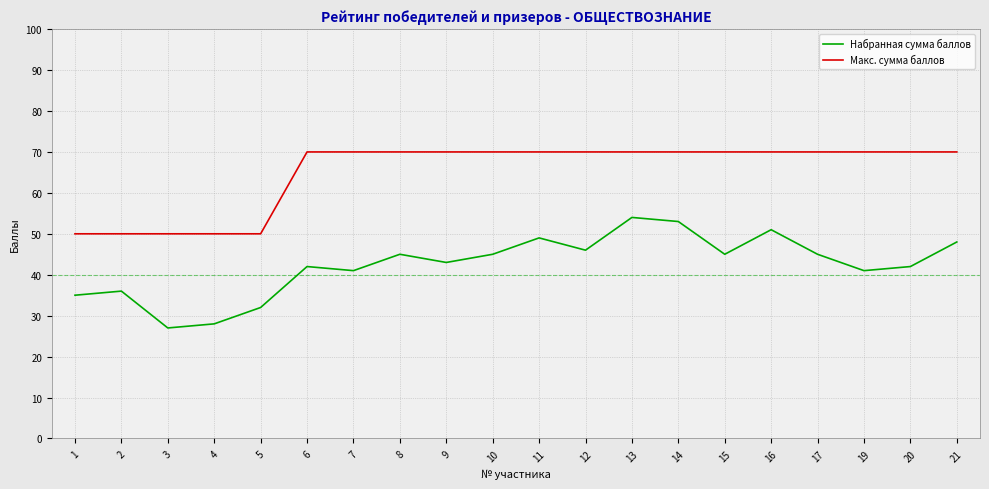

In Набранная сумма баллов, how many points are lower than both neighbors (excluding endpoints)?

6